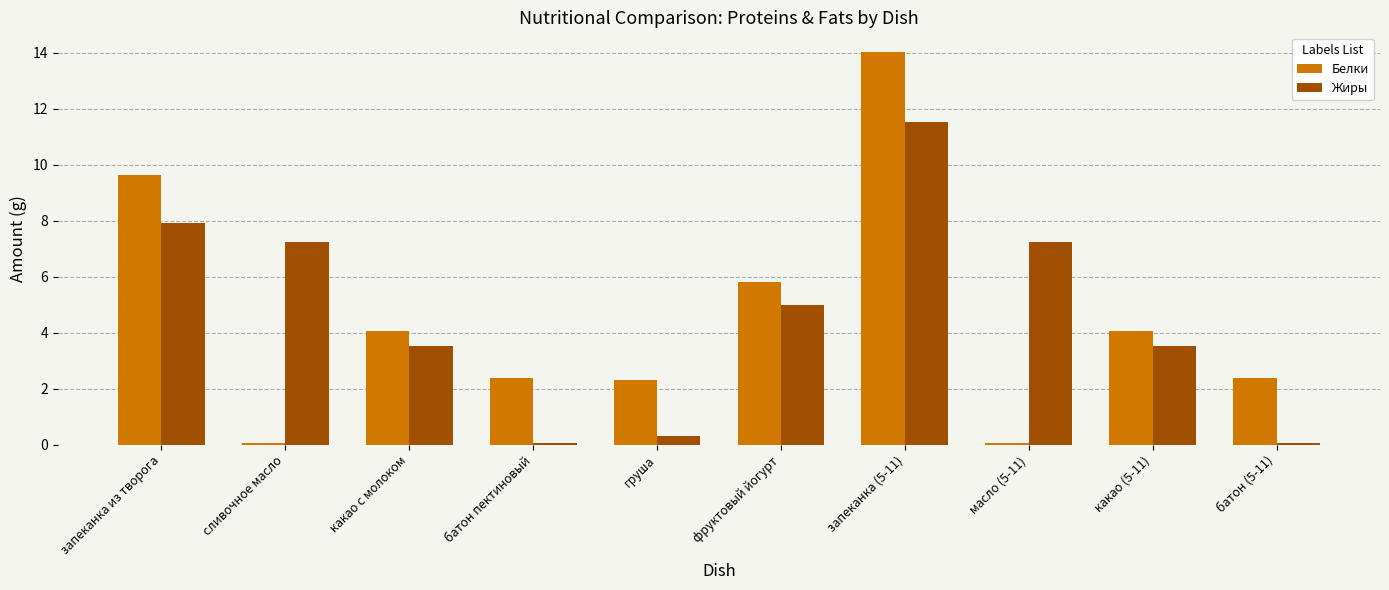

List the series in order of their overall mean, lowest first.

Белки, Жиры